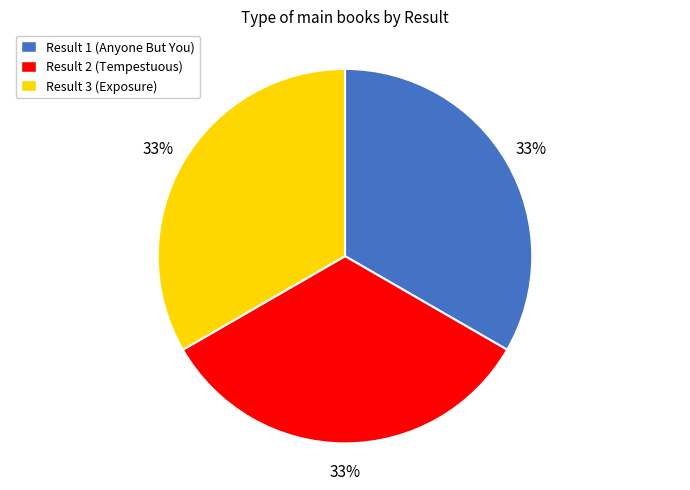

Does Result 1 (Anyone But You) account for over 50% of the chart?

No